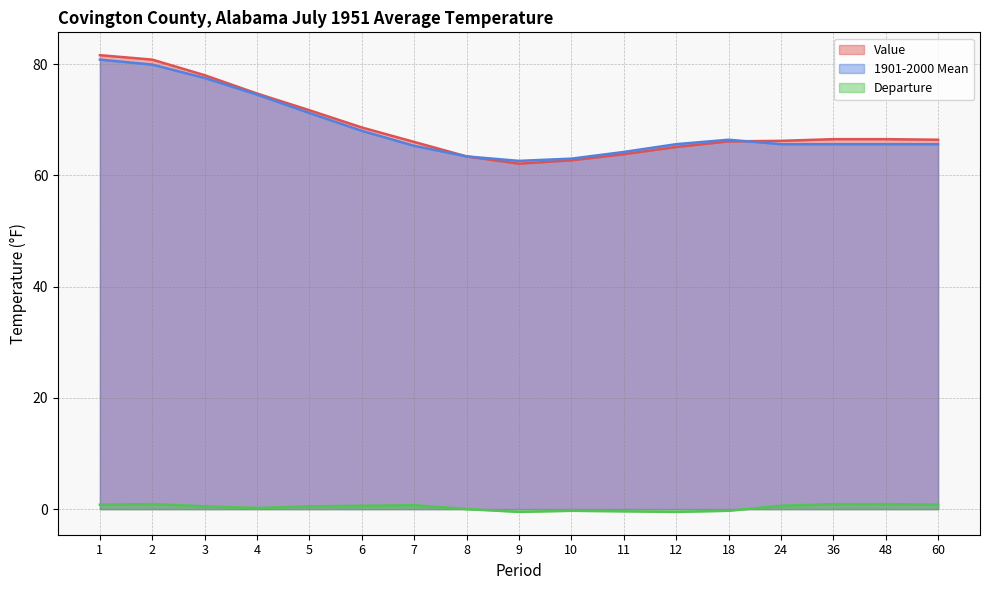

Where do Value and 1901-2000 Mean first cross each other?

18 and 24